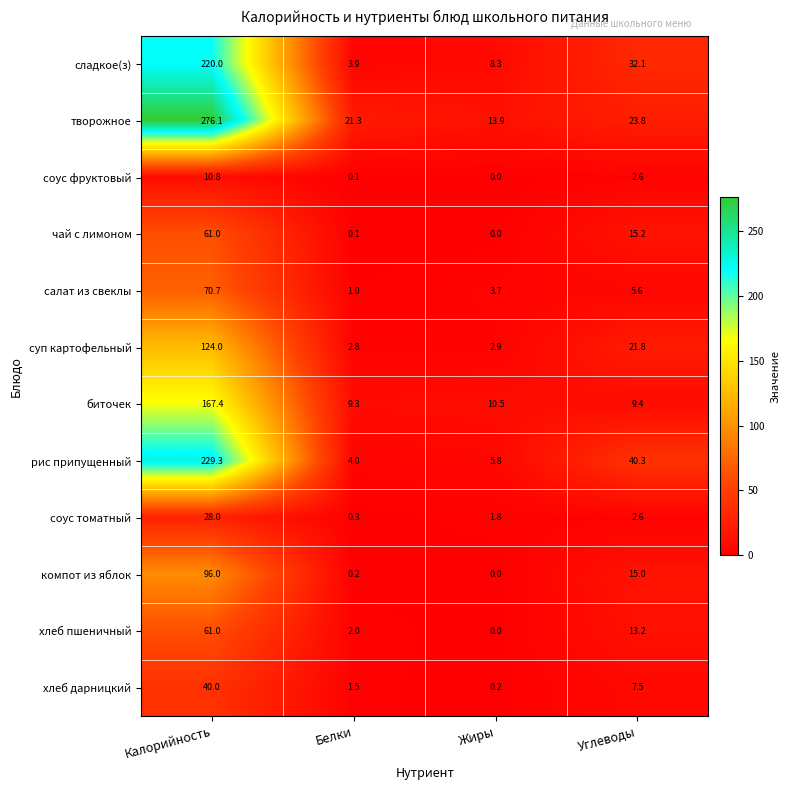

At which category does the chart reach its minimum across all series?

Жиры